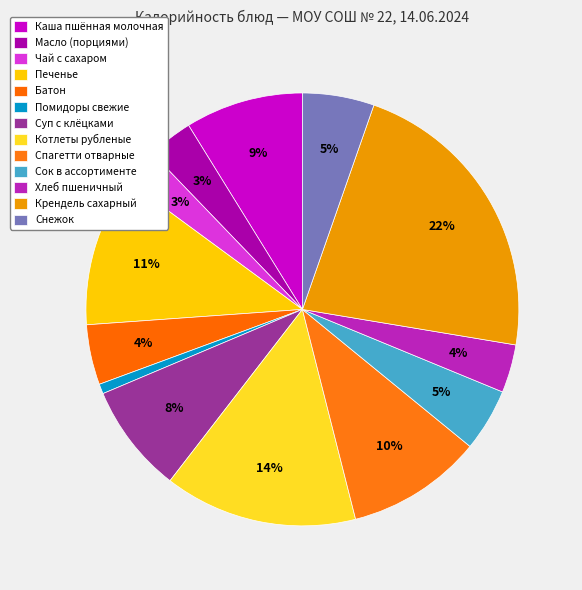

How many slices are in this pie chart?

13